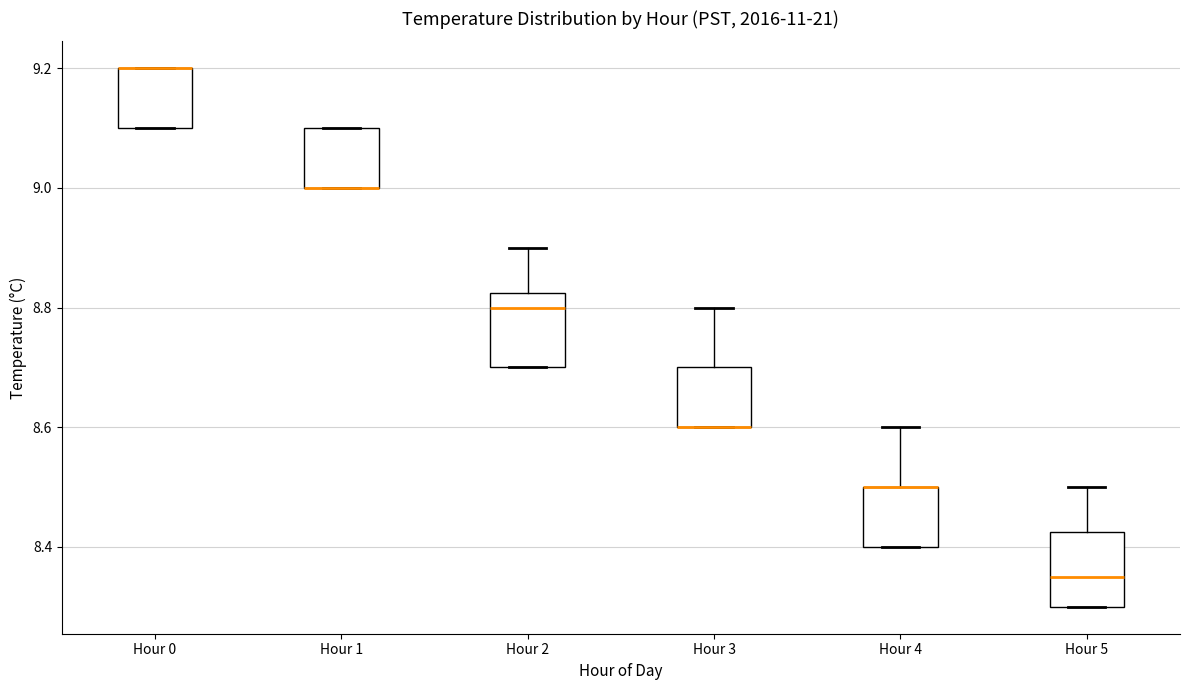

Reading left to right, read every box against the y-axis: the position of its median line, the range the box covers, and the ends of its whiskers. The values are not printed on the chart, so give them approximately, as read against the axis.

Hour 0: median 9.20 (drawn on the box's upper edge), box 9.10 to 9.20, whiskers 9.10 to 9.20
Hour 1: median 9.00 (drawn on the box's lower edge), box 9.00 to 9.10, whiskers 9.00 to 9.10
Hour 2: median 8.80, box 8.70 to 8.82, whiskers 8.70 to 8.90
Hour 3: median 8.60 (drawn on the box's lower edge), box 8.60 to 8.70, whiskers 8.60 to 8.80
Hour 4: median 8.50 (drawn on the box's upper edge), box 8.40 to 8.50, whiskers 8.40 to 8.60
Hour 5: median 8.36, box 8.30 to 8.42, whiskers 8.30 to 8.50